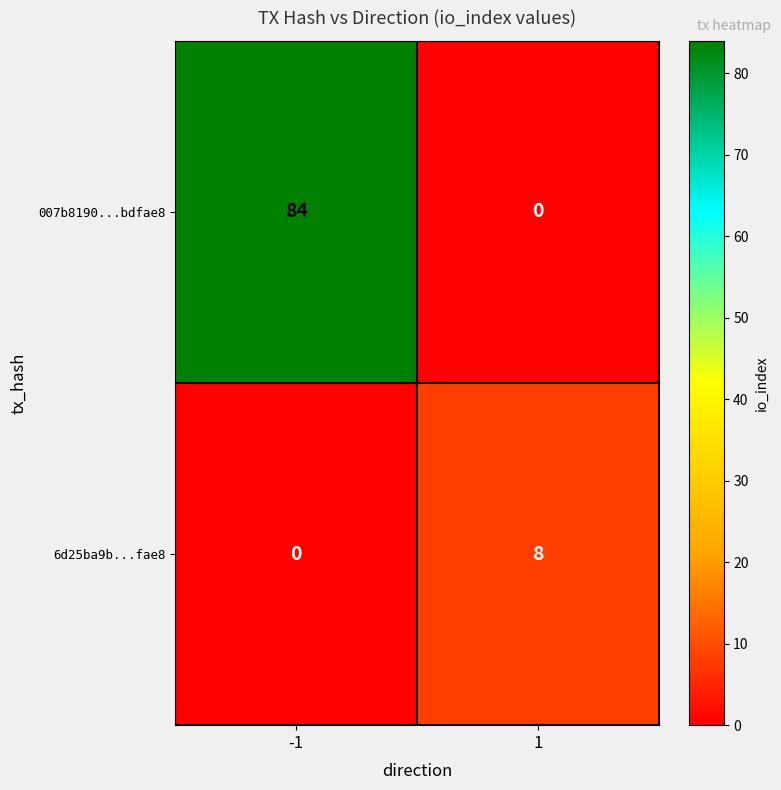

Reading right to left, what are all the values shown in this chart?

007b8190...bdfae8: 1=0	-1=84
6d25ba9b...fae8: 1=8	-1=0